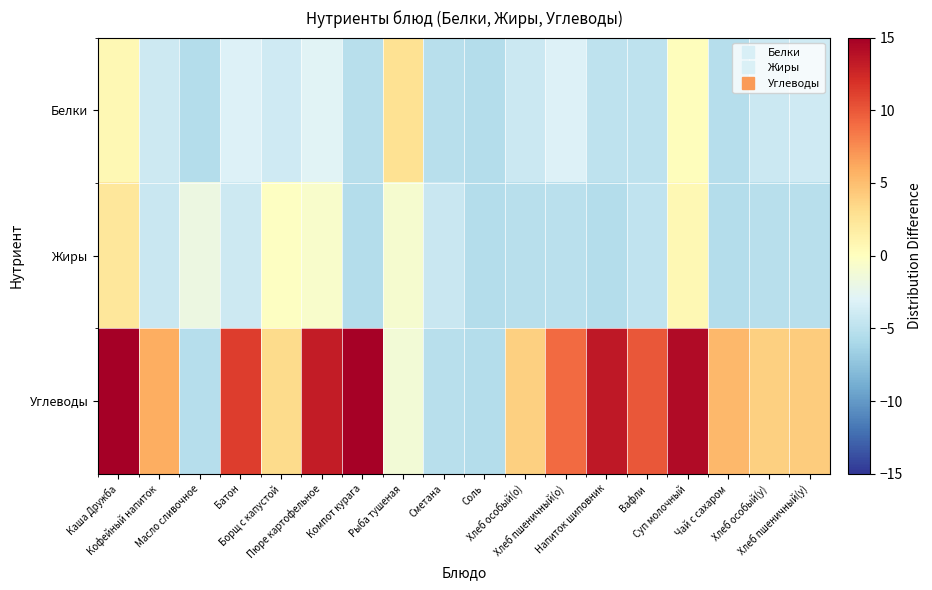

What is the spread (max minus min) of values at Хлеб особый(о)?

9.2